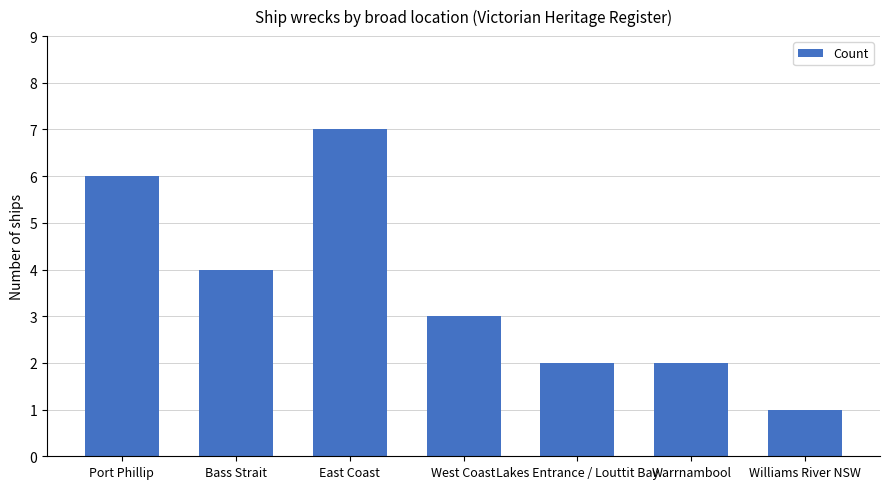

Reading left to right, transcribe all the data shown in this chart.

Port Phillip=6	Bass Strait=4	East Coast=7	West Coast=3	Lakes Entrance / Louttit Bay=2	Warrnambool=2	Williams River NSW=1